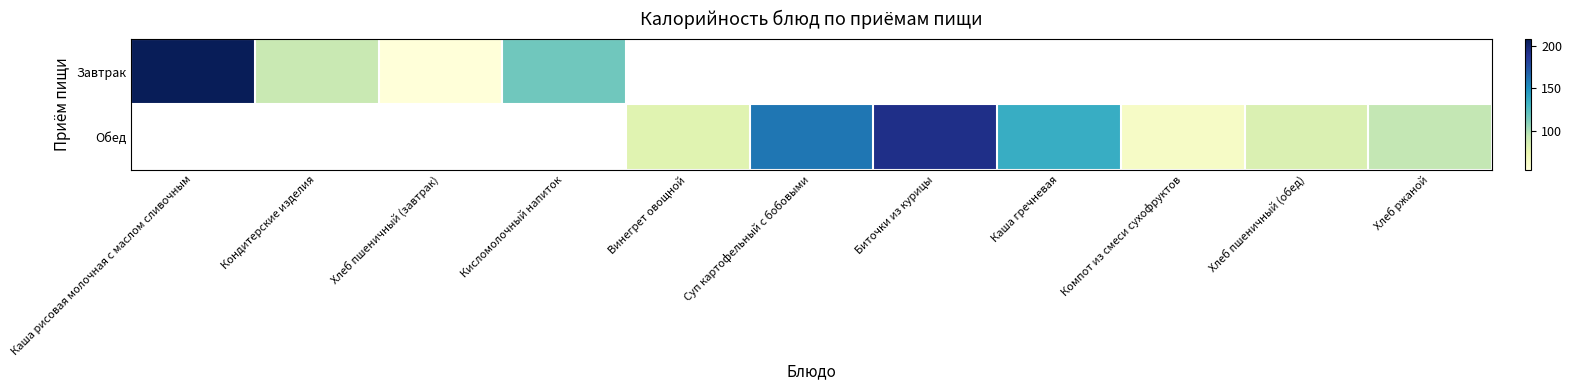

Which series has the widest spread of values?

Завтрак